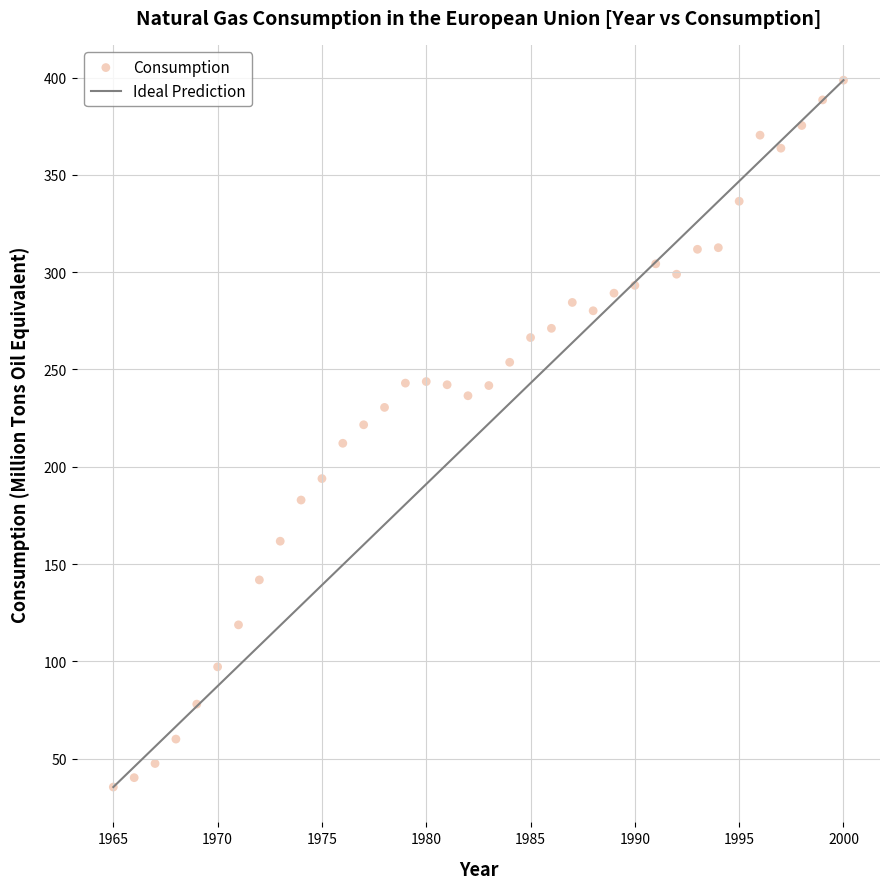

What is the range of X values (max minus min)?

35.0